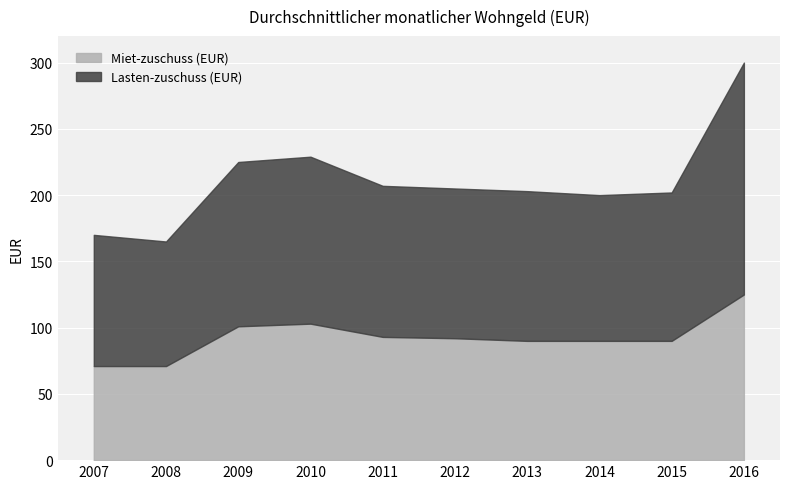

List the labels in order of Lasten-zuschuss (EUR) value, smallest first.

2008, 2007, 2014, 2015, 2012, 2013, 2011, 2009, 2010, 2016